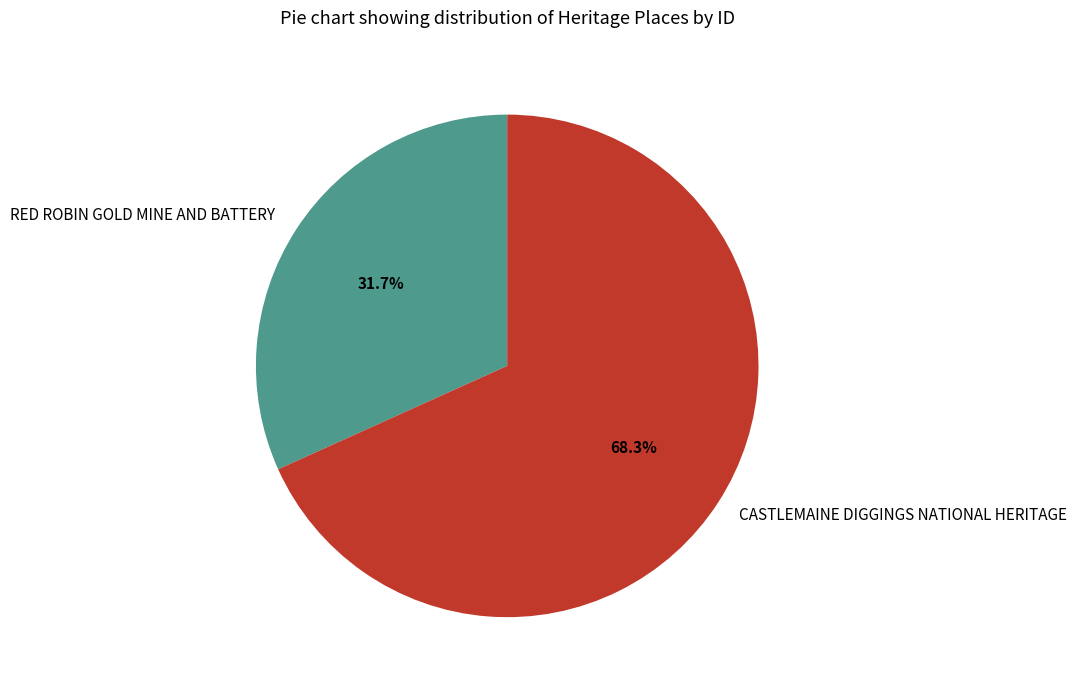

Rank the categories by value from highest to lowest.

CASTLEMAINE DIGGINGS NATIONAL HERITAGE, RED ROBIN GOLD MINE AND BATTERY